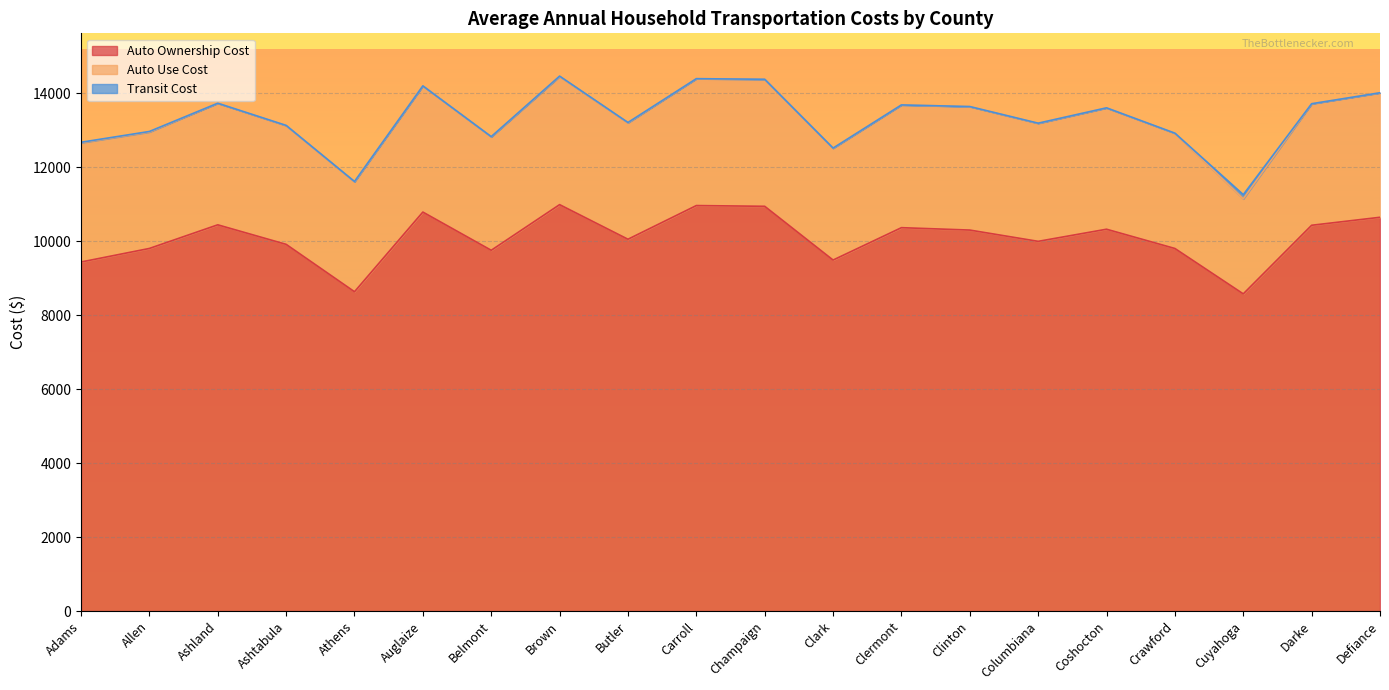

Where is the first local minimum for Transit Cost?

Ashland